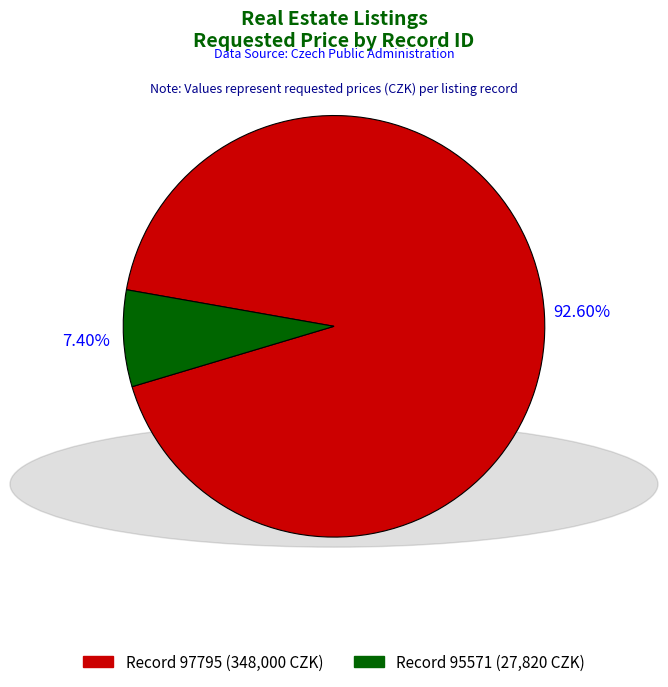

How many segments does this pie chart have?

2